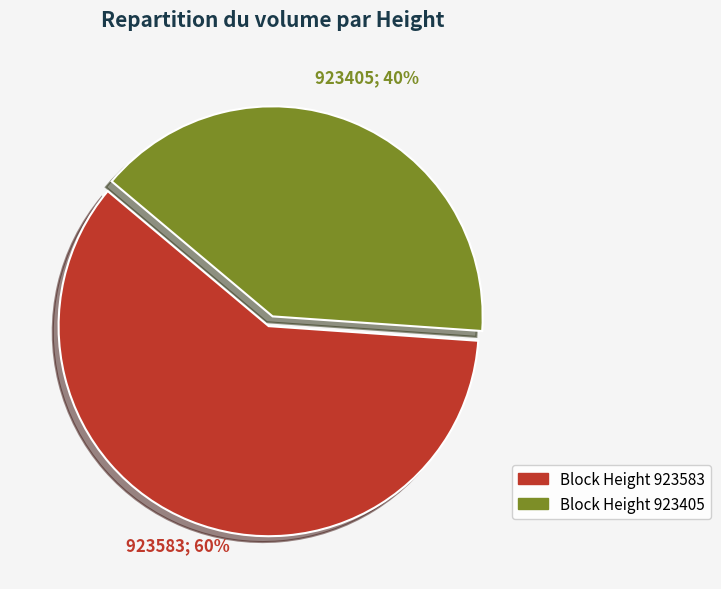

To the nearest percent, what is the average slice percentage?

50%